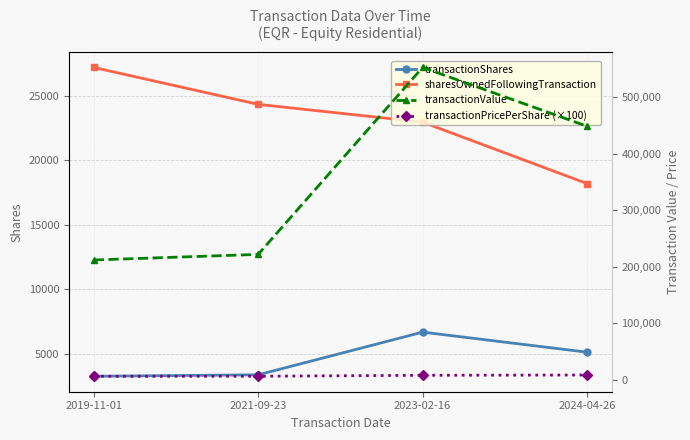

Is this an area chart (filled region under the line)?

No